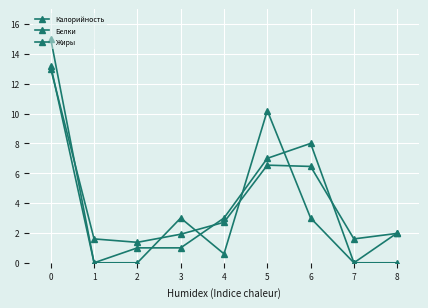

How many categories are shown in the chart?

9